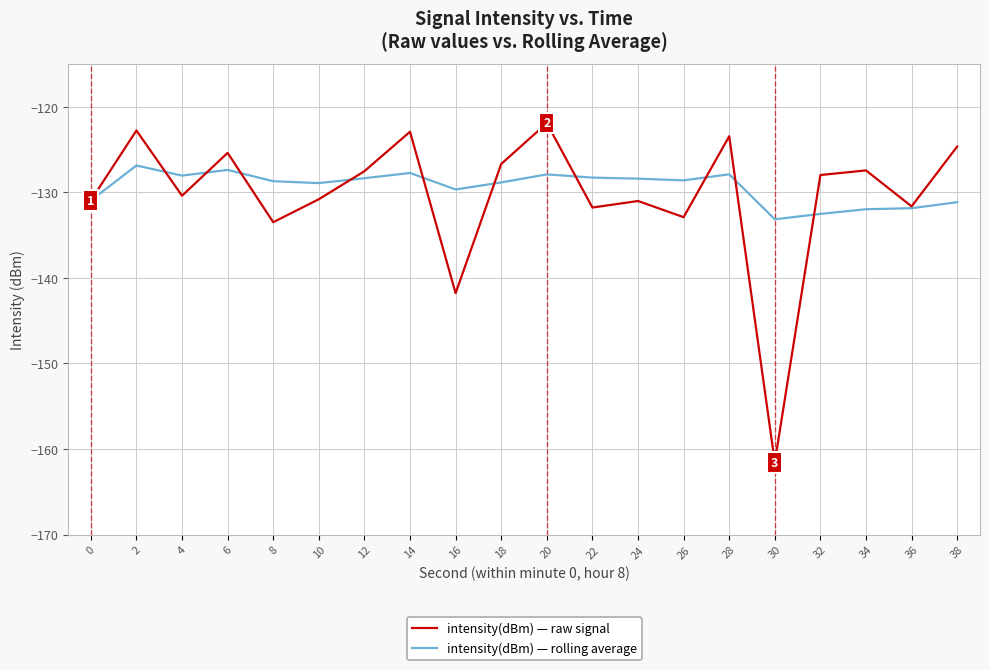

What is the smallest value displayed?

-161.6